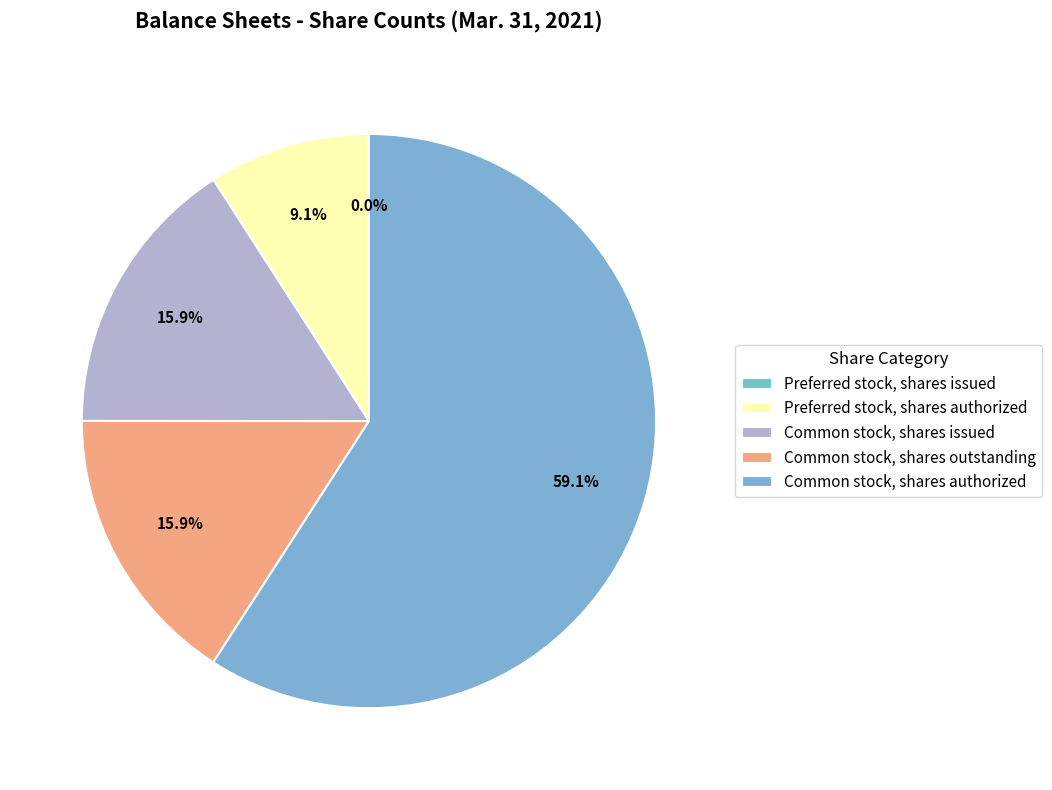

What is the change in value from Preferred stock, shares authorized to Common stock, shares issued?

+74651004